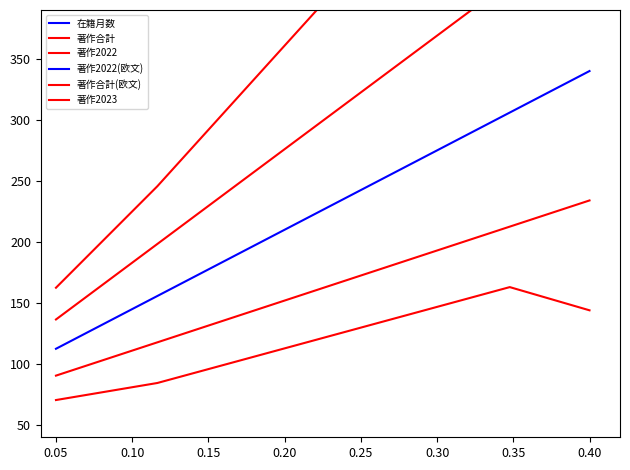

Reading right to left, transcribe all the data shown in this chart.

在籍月数: 2230.0	2227.4	2215.8	412.7	2212.5
著作合計: 144.0	163.0	84.5	71.5	70.5
著作2022: 234.0	212.5	117.8	92.4	90.5
著作2022(欧文): 340.0	306.0	155.7	115.6	112.5
著作合計(欧文): 462.0	413.3	198.3	140.9	136.5
著作2023: 600.0	564.6	245.6	168.4	162.5